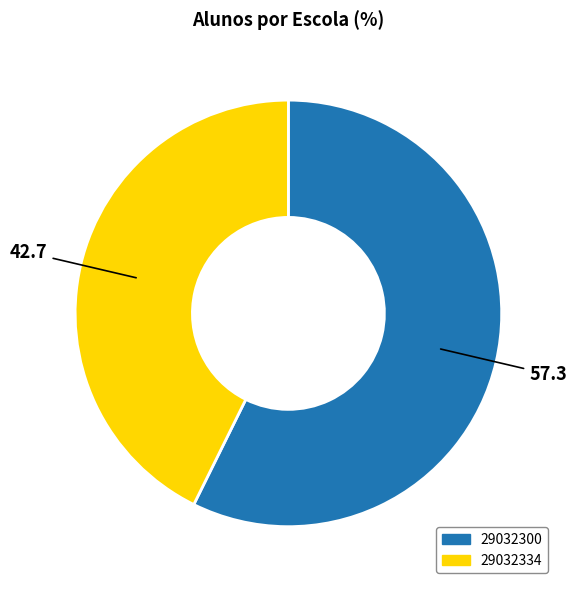

Is the sum of 29032300 and 29032334 greater than half?

Yes